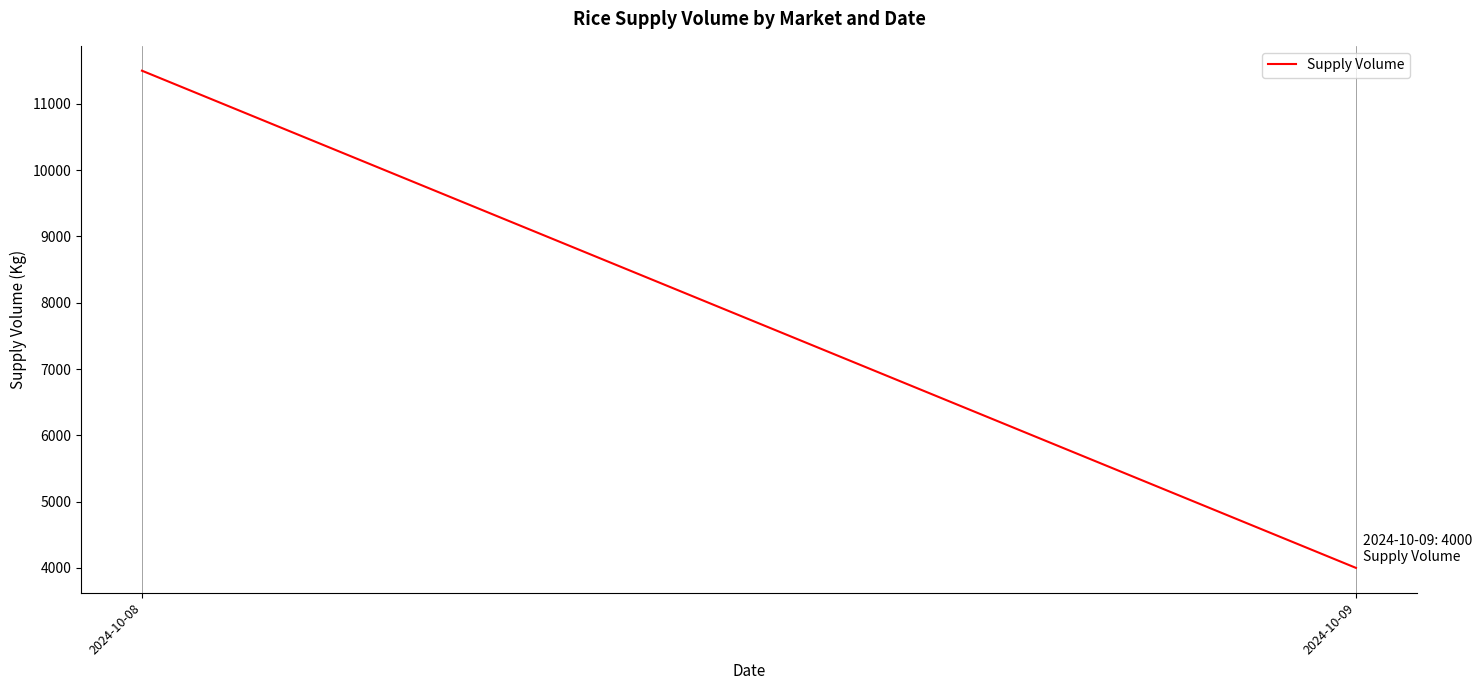

What is the greatest value displayed?

11500